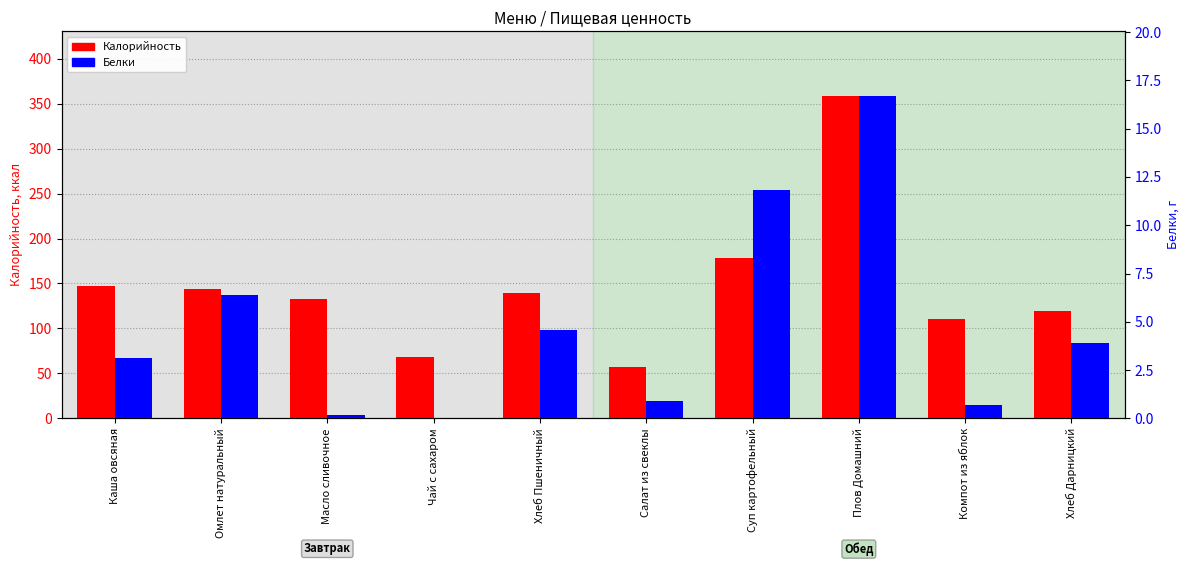

The Белки series shows 25.4 at Плов Домашний. True or false?

False